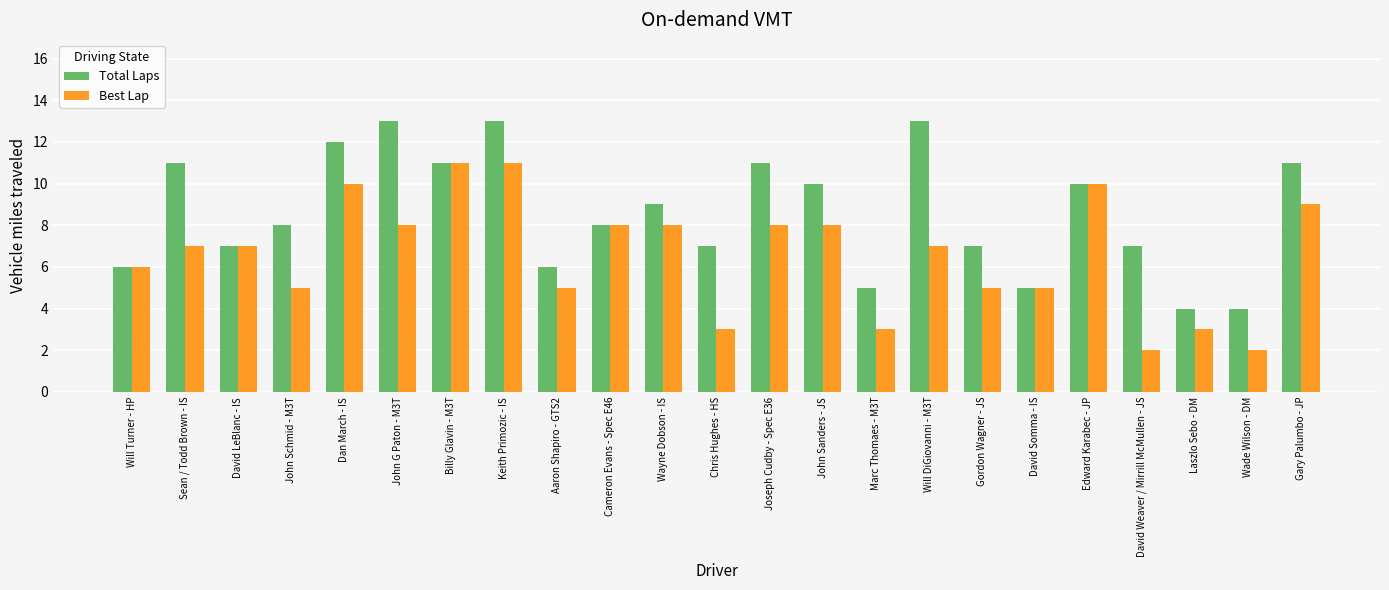

List the series in order of their overall mean, highest first.

Total Laps, Best Lap